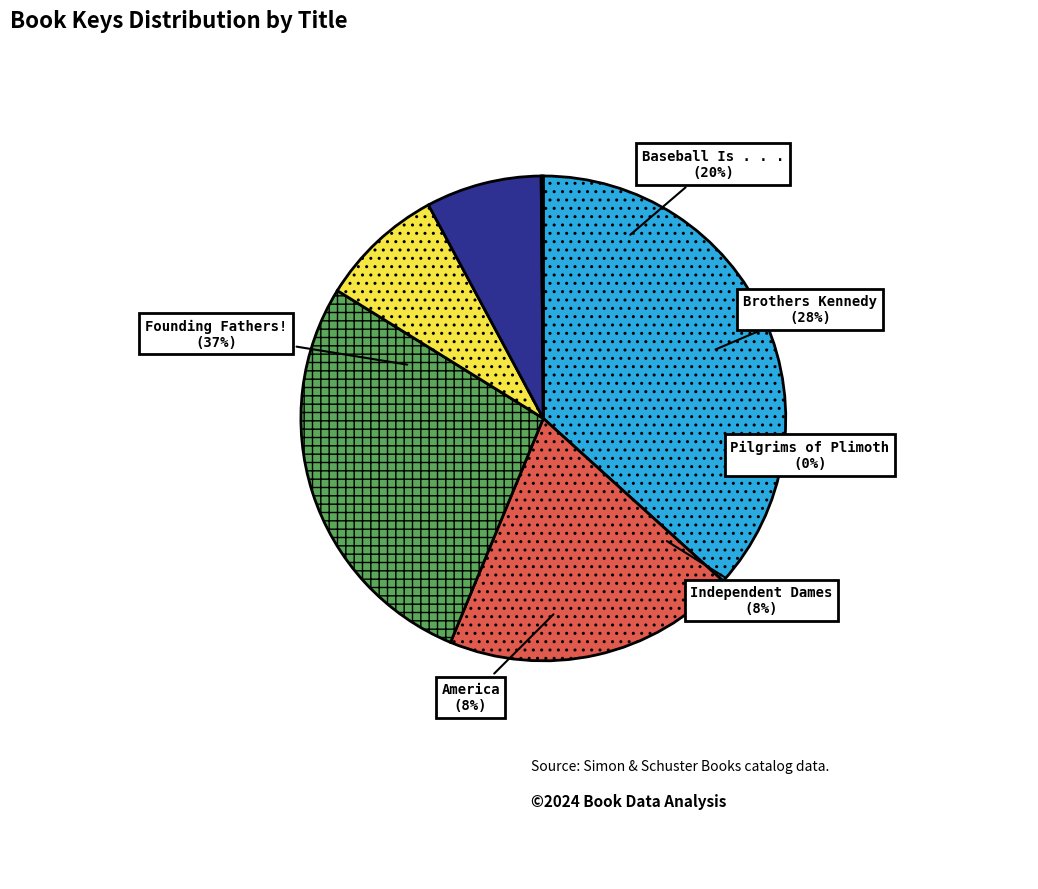

Is Baseball Is . . . the majority of the pie?

No